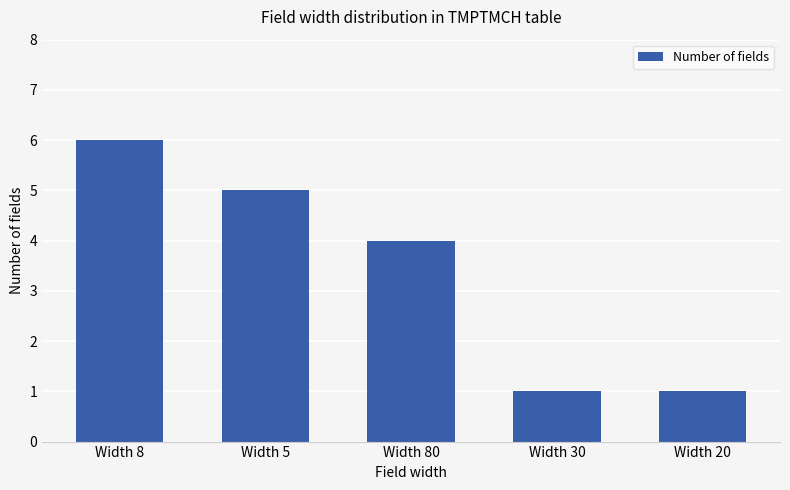

The value at Width 8 is 6. True or false?

True